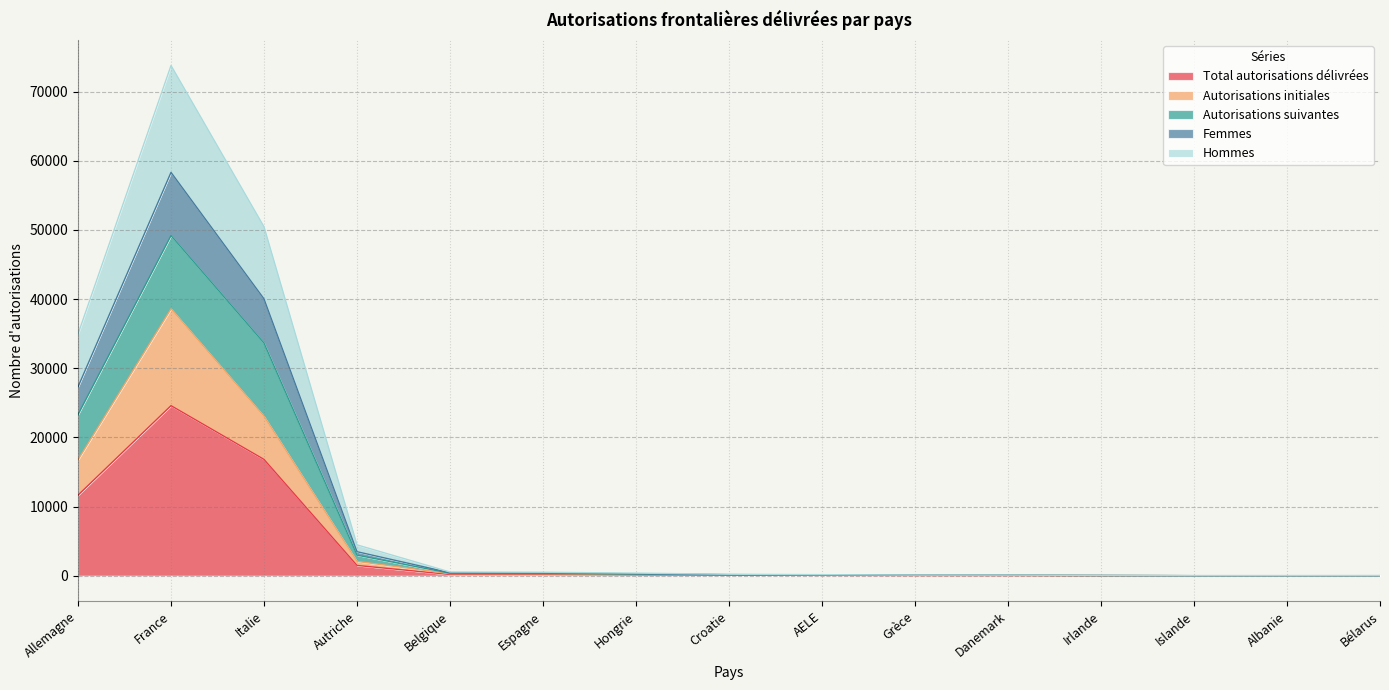

At which category does Total autorisations délivrées reach its first local peak?

France